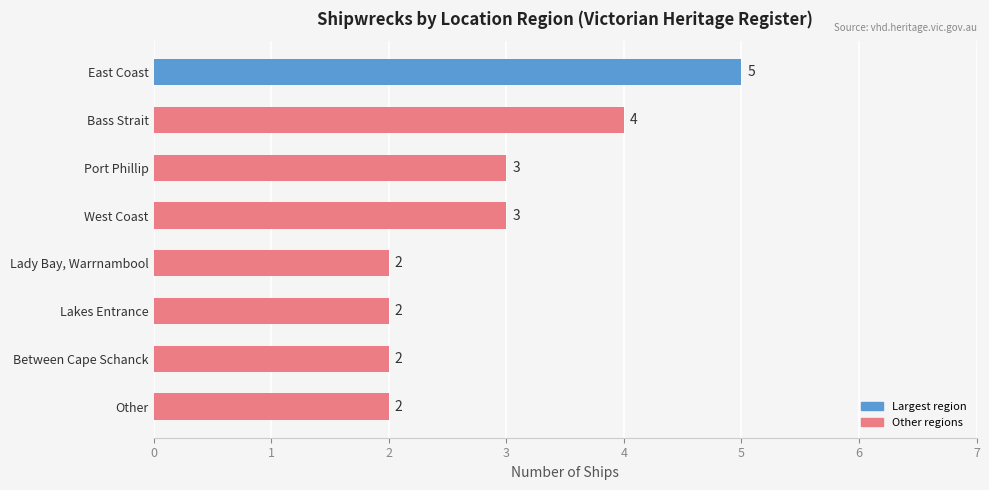

What is the maximum value shown in the chart?

5